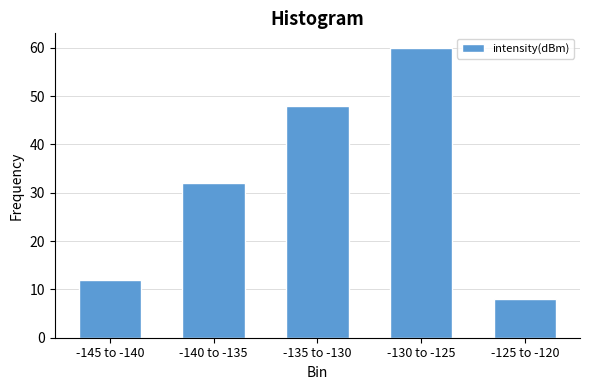

Reading right to left, extract all data points from this chart.

-125 to -120=8	-130 to -125=60	-135 to -130=48	-140 to -135=32	-145 to -140=12